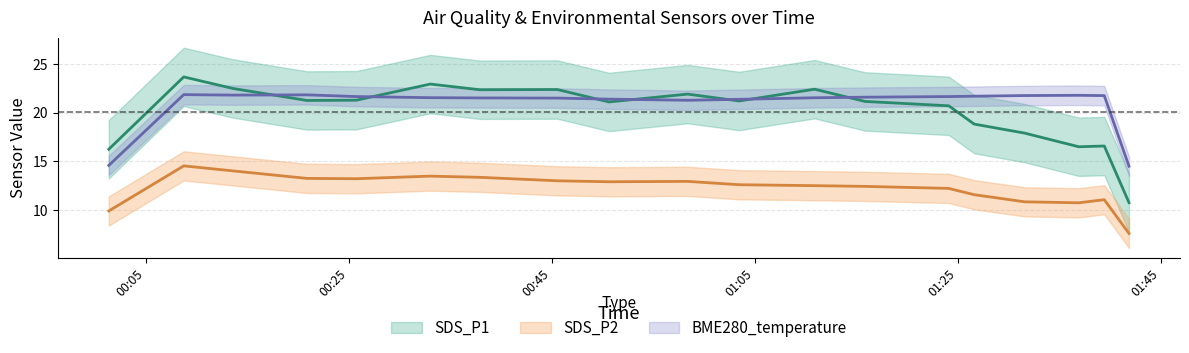

What value does the BME280_temperature series have at 3?

21.5